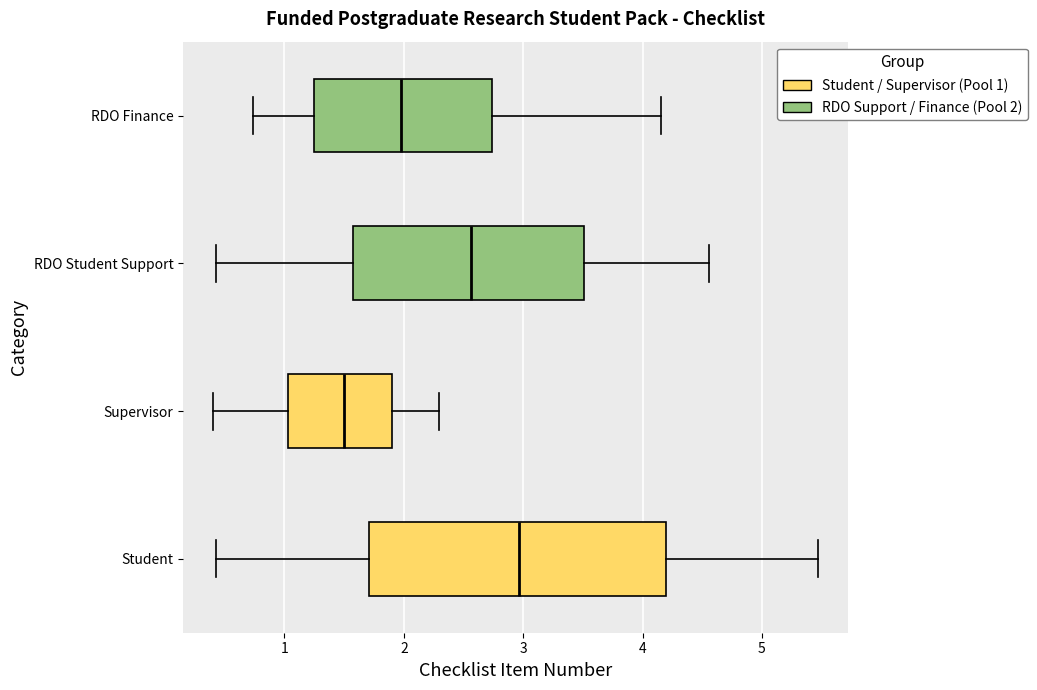

Which box is the widest, from its left edge to its right edge?

Student